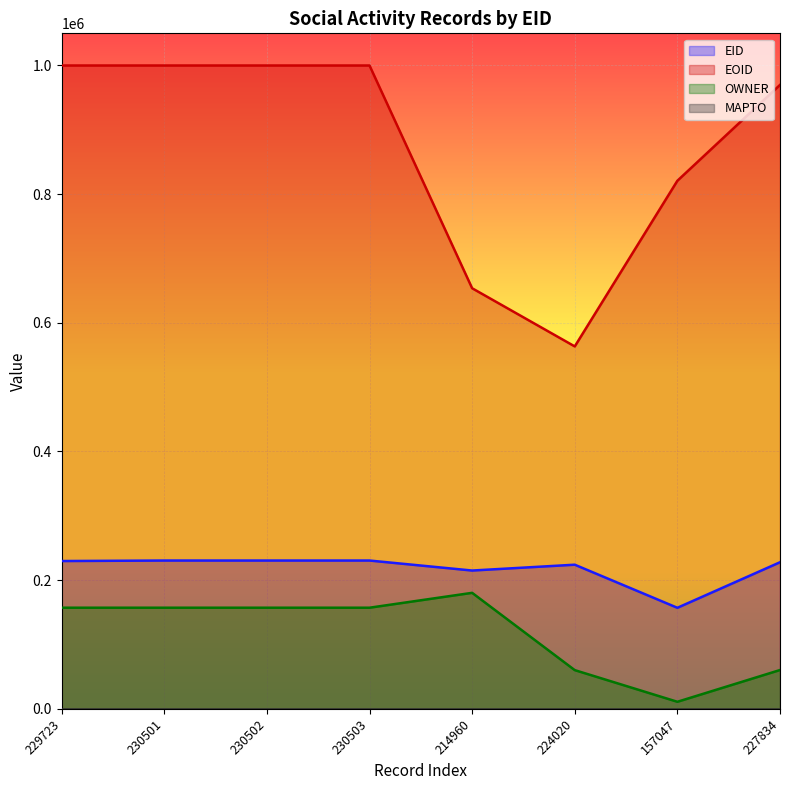

True or false: EID and OWNER cross at least once.

False